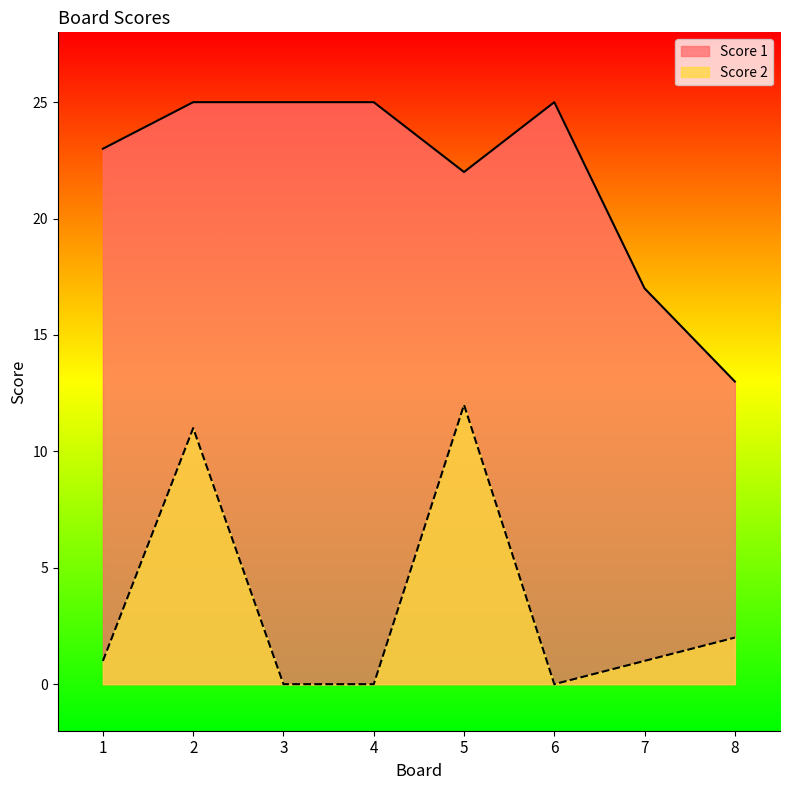

How many series are shown in this chart?

2